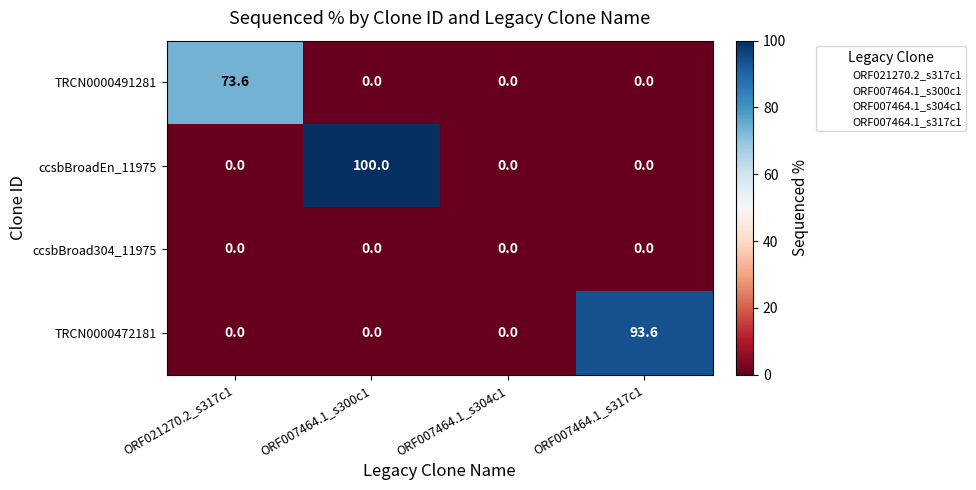

Reading left to right, extract all data points from this chart.

TRCN0000491281: 73.6	0.0	0.0	0.0
ccsbBroadEn_11975: 0.0	100.0	0.0	0.0
ccsbBroad304_11975: 0.0	0.0	0.0	0.0
TRCN0000472181: 0.0	0.0	0.0	93.6